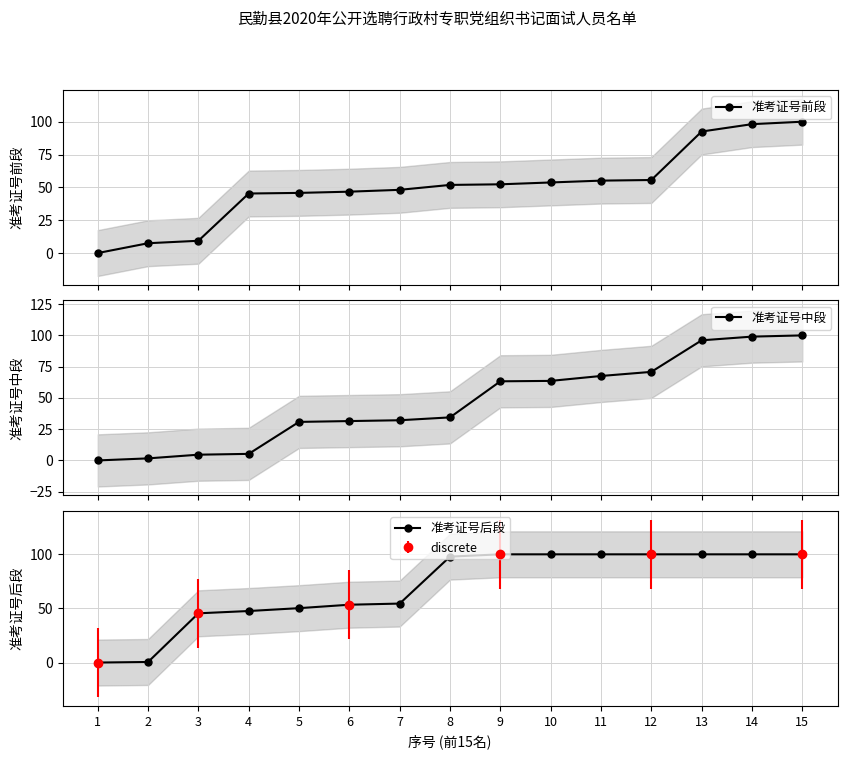

Count the number of categories in the chart.

15